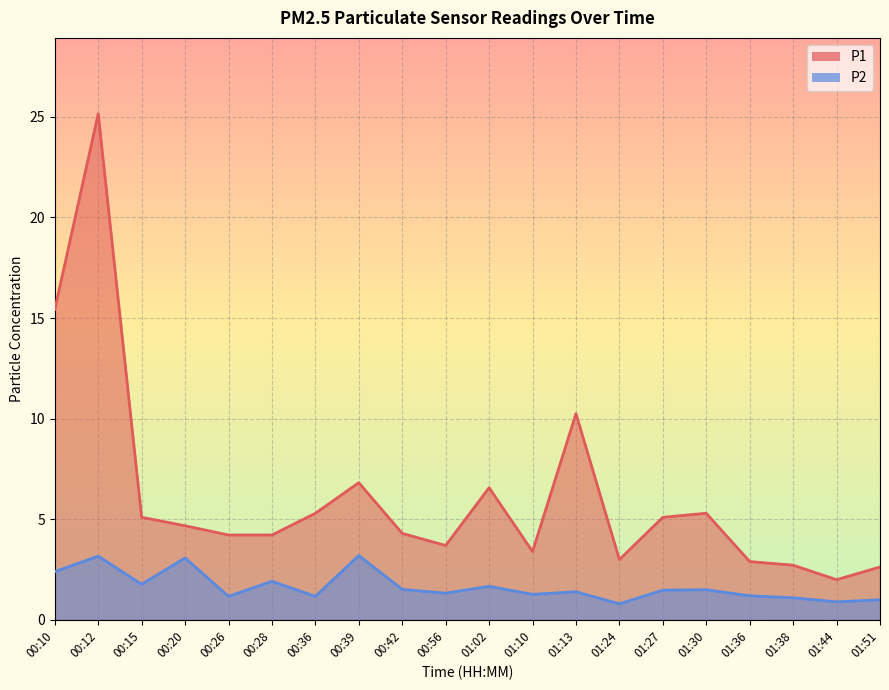

Reading left to right, what are all the values shown in this chart?

P1: 00:10=15.4	00:12=25.1	00:15=5.1	00:20=4.7	00:26=4.2	00:28=4.2	00:36=5.3	00:39=6.8	00:42=4.3	00:56=3.7	01:02=6.6	01:10=3.4	01:13=10.2	01:24=3.0	01:27=5.1	01:30=5.3	01:36=2.9	01:38=2.7	01:44=2.0	01:51=2.6
P2: 00:10=2.4	00:12=3.2	00:15=1.8	00:20=3.1	00:26=1.2	00:28=1.9	00:36=1.2	00:39=3.2	00:42=1.5	00:56=1.3	01:02=1.7	01:10=1.3	01:13=1.4	01:24=0.8	01:27=1.5	01:30=1.5	01:36=1.2	01:38=1.1	01:44=0.9	01:51=1.0